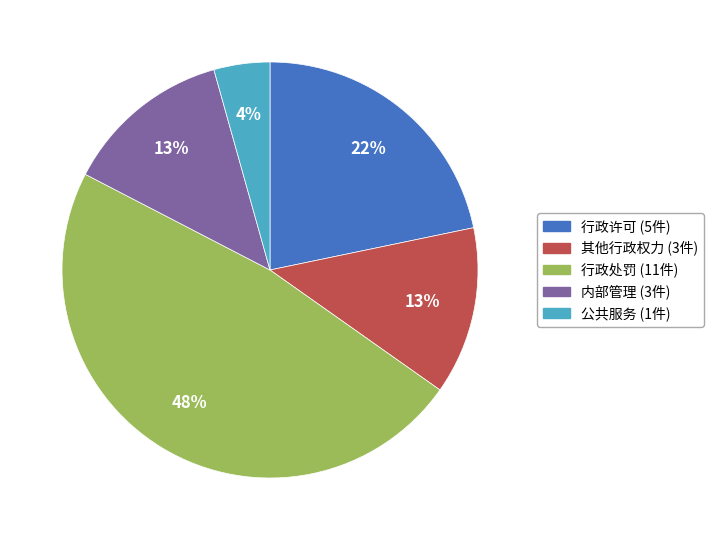

Which has a higher value, 行政许可 or 其他行政权力?

行政许可